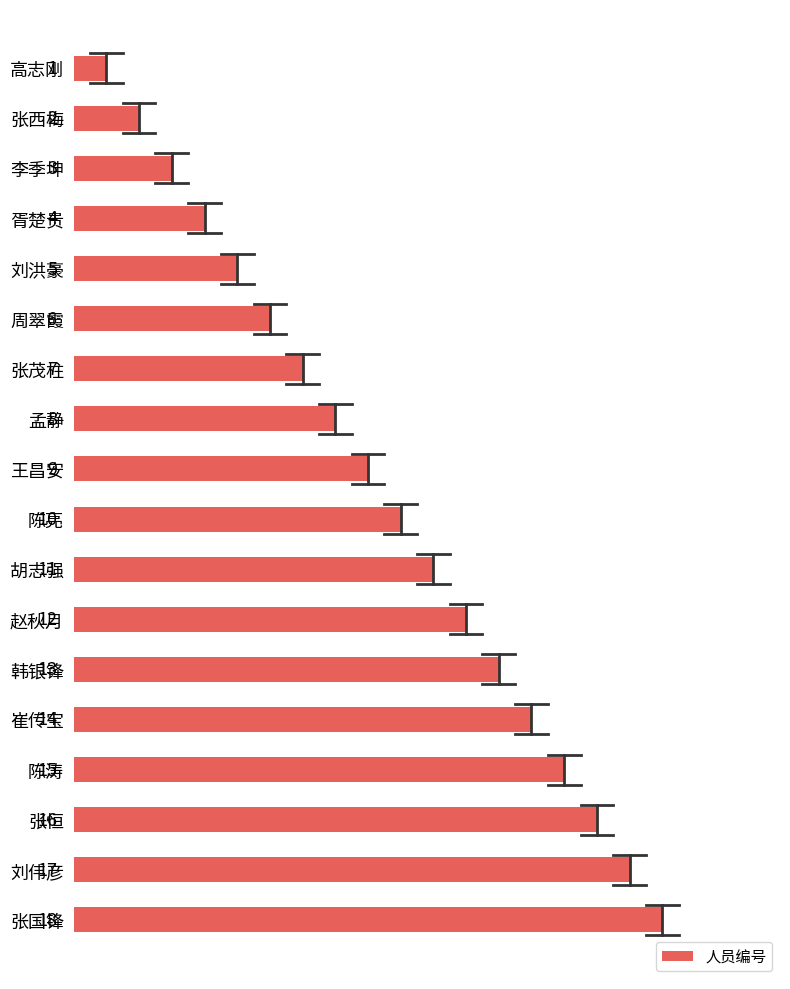

What is the approximate value at 陈涛?

15